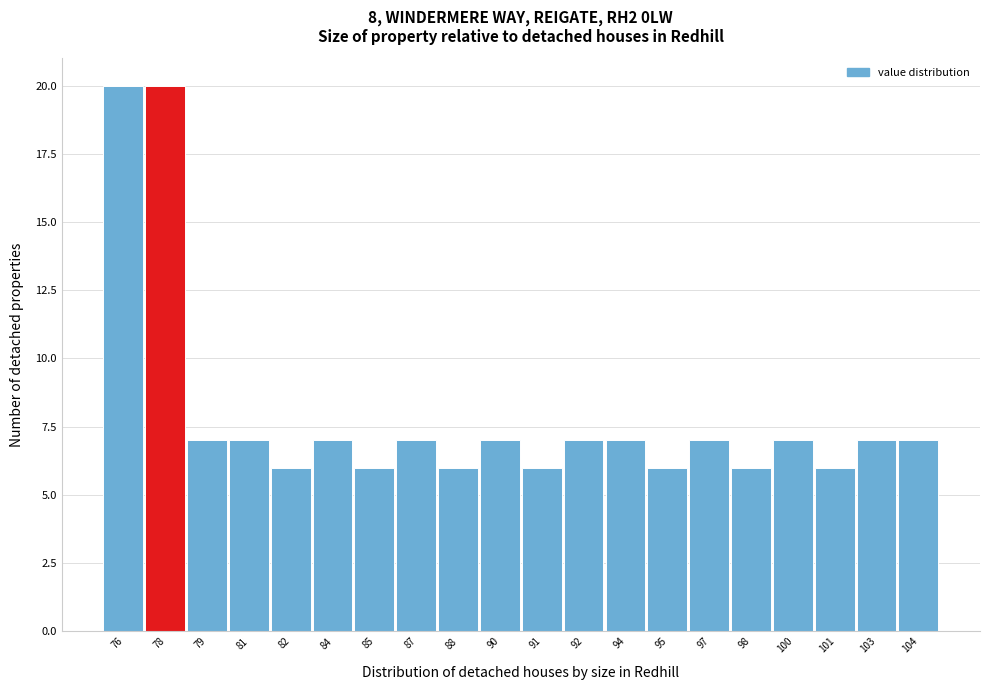

Reading left to right, what are all the values shown in this chart?

20	20	7	7	6	7	6	7	6	7	6	7	7	6	7	6	7	6	7	7